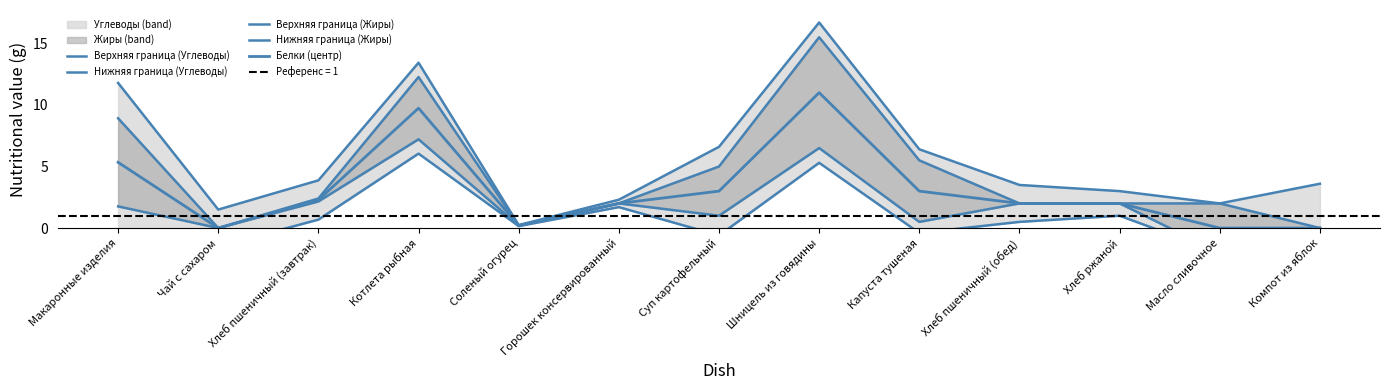

Reading left to right, list all the values displayed in this chart.

Верхняя граница (Углеводы): 11.8	1.5	3.9	13.4	0.2	2.3	6.6	16.7	6.4	3.5	3.0	2.0	3.6
Нижняя граница (Углеводы): -1.1	-1.5	0.7	6.0	0.2	1.7	-0.6	5.3	-0.4	0.5	1.0	-2.0	-3.6
Верхняя граница (Жиры): 8.9	0.0	2.4	12.3	0.2	2.0	5.0	15.5	5.5	2.0	2.0	2.0	0.0
Нижняя граница (Жиры): 1.8	0.0	2.2	7.2	0.2	2.0	1.0	6.5	0.5	2.0	2.0	-2.0	0.0
Белки (центр): 5.3	0.0	2.3	9.7	0.2	2.0	3.0	11.0	3.0	2.0	2.0	0.0	0.0